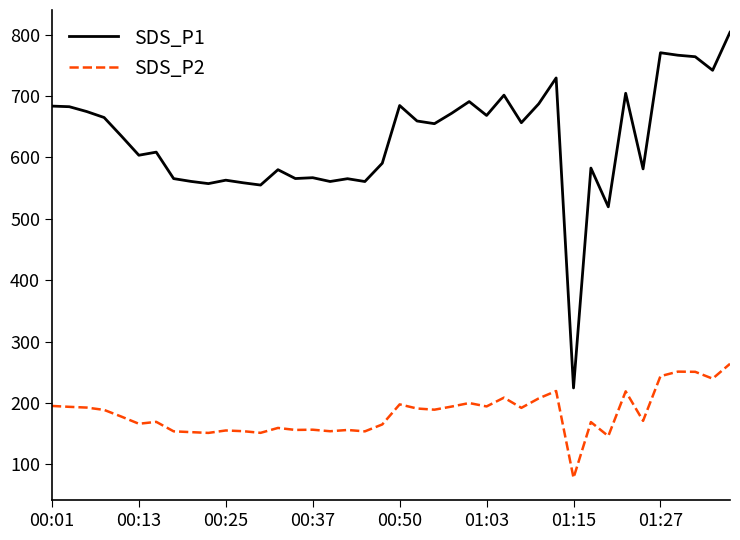

List the series in order of their peak value, lowest first.

SDS_P2, SDS_P1